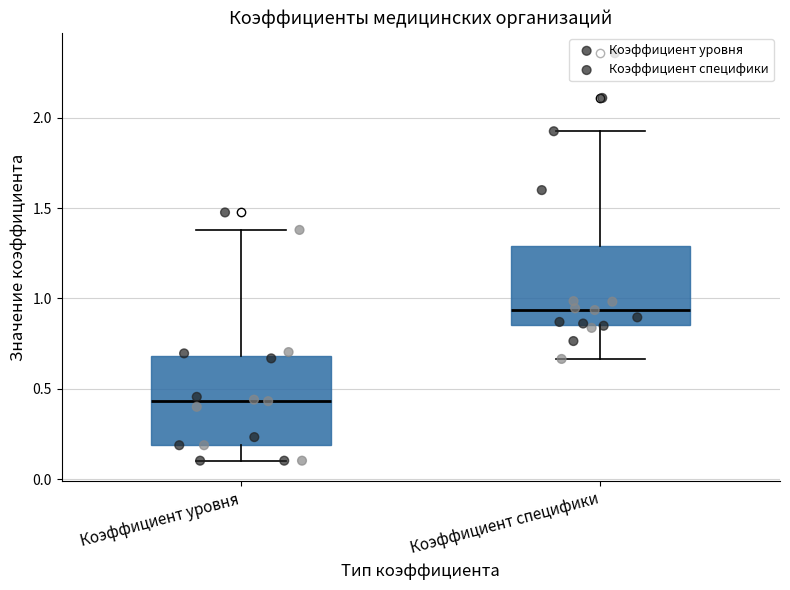

Which box has the highest median line?

Коэффициент специфики